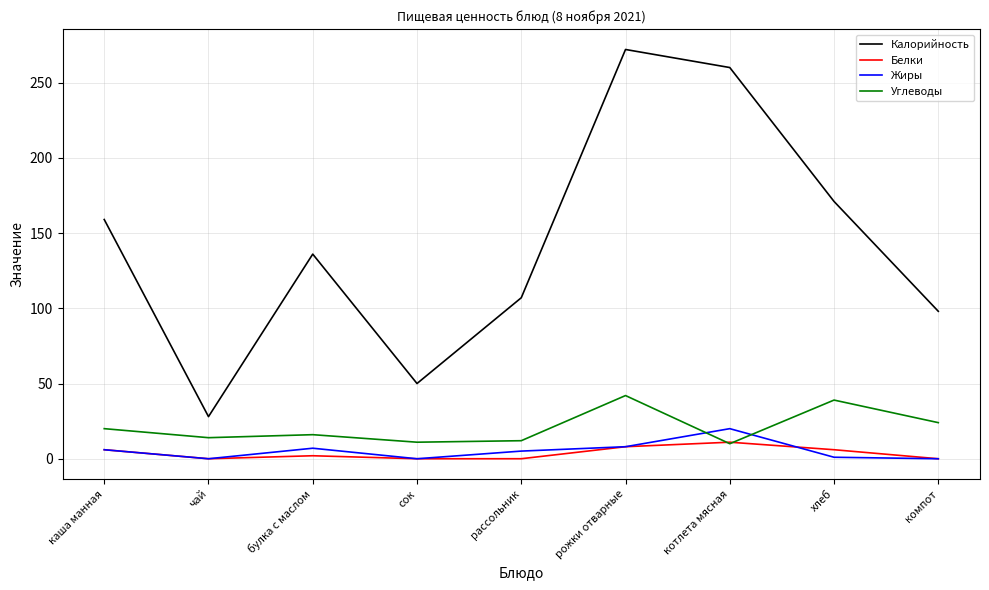

After their last crossing, which series has the higher values: Белки or Углеводы?

Углеводы